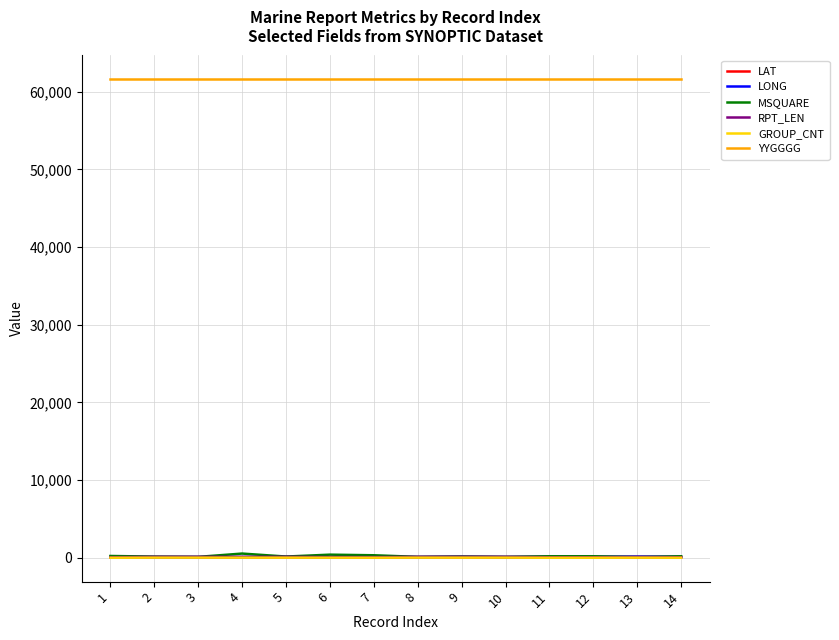

At how many categories does at least one series exceed 16772?

14